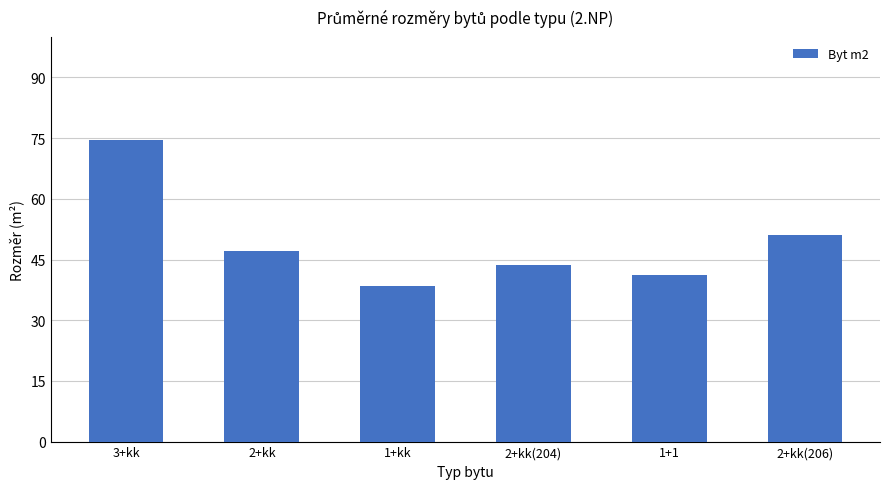

What is the label of the 2nd bar from the right?

1+1